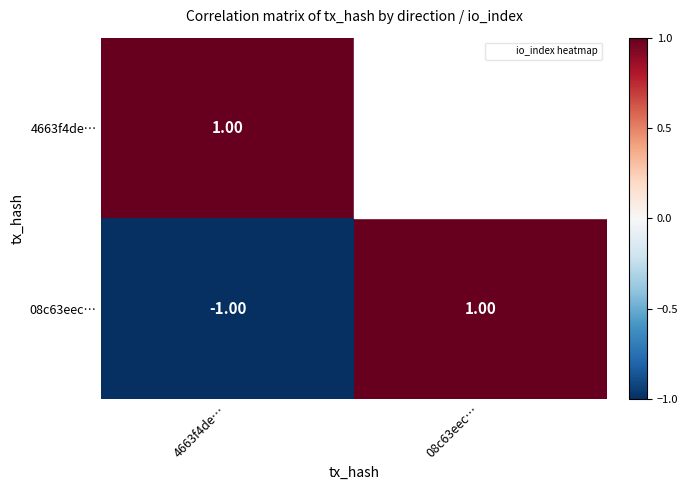

Rank the series at 4663f4de… from lowest to highest value.

08c63eec…, 4663f4de…